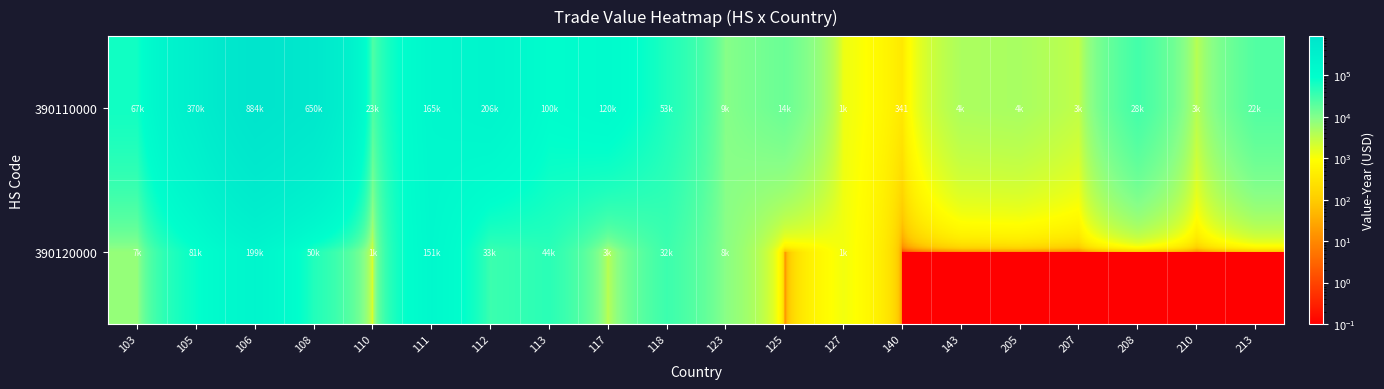

At which category is the sum across all series the highest?

106